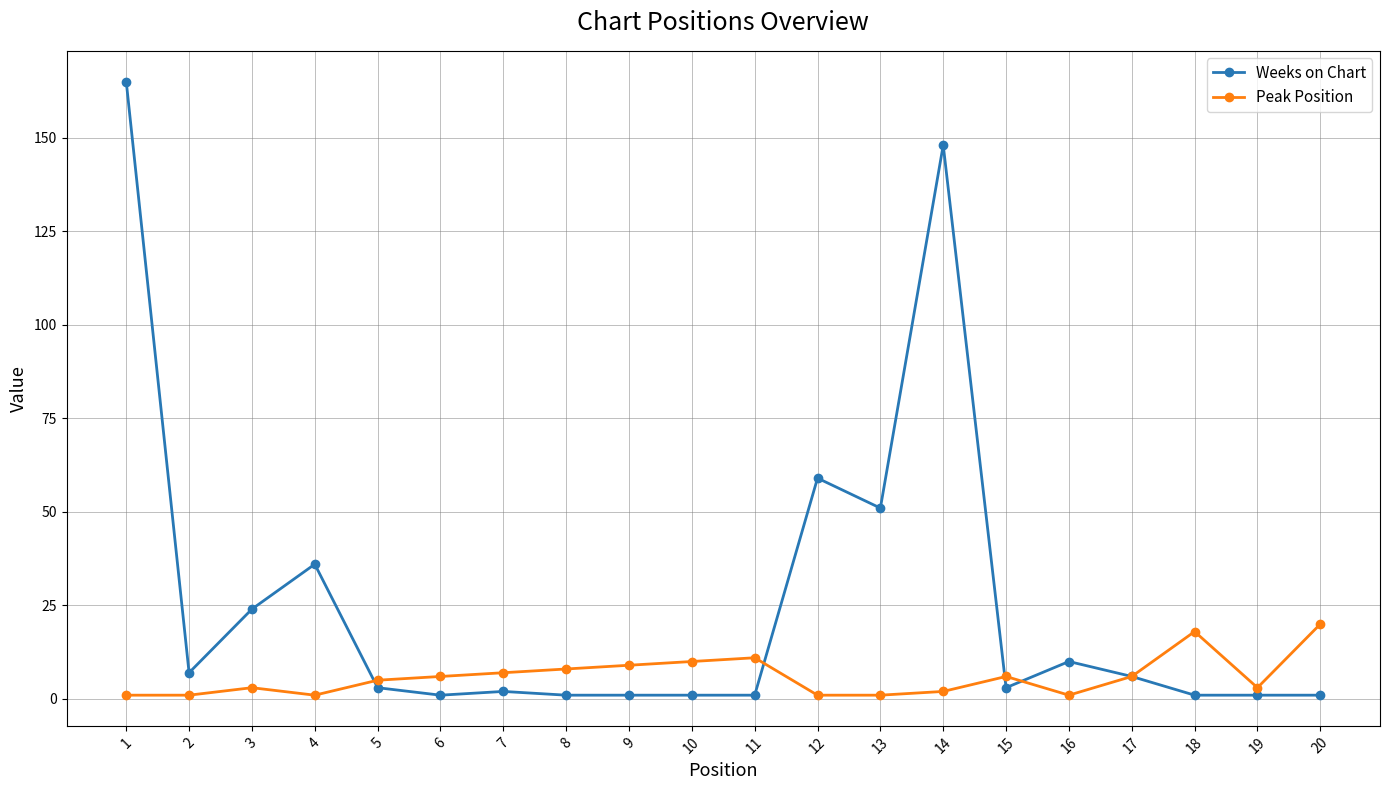

True or false: Weeks on Chart has more than 0 interior local peaks.

True